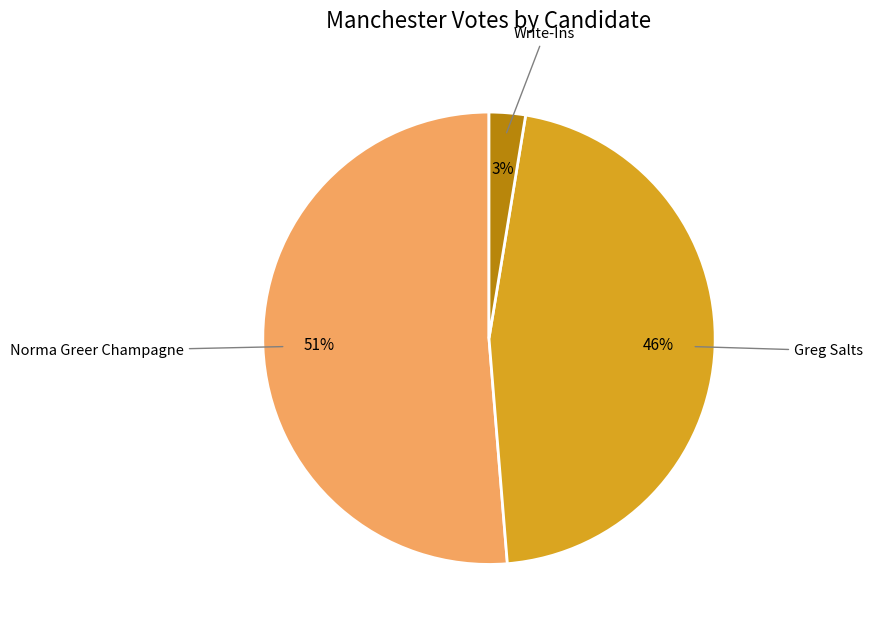

Count the number of slices in the pie.

3